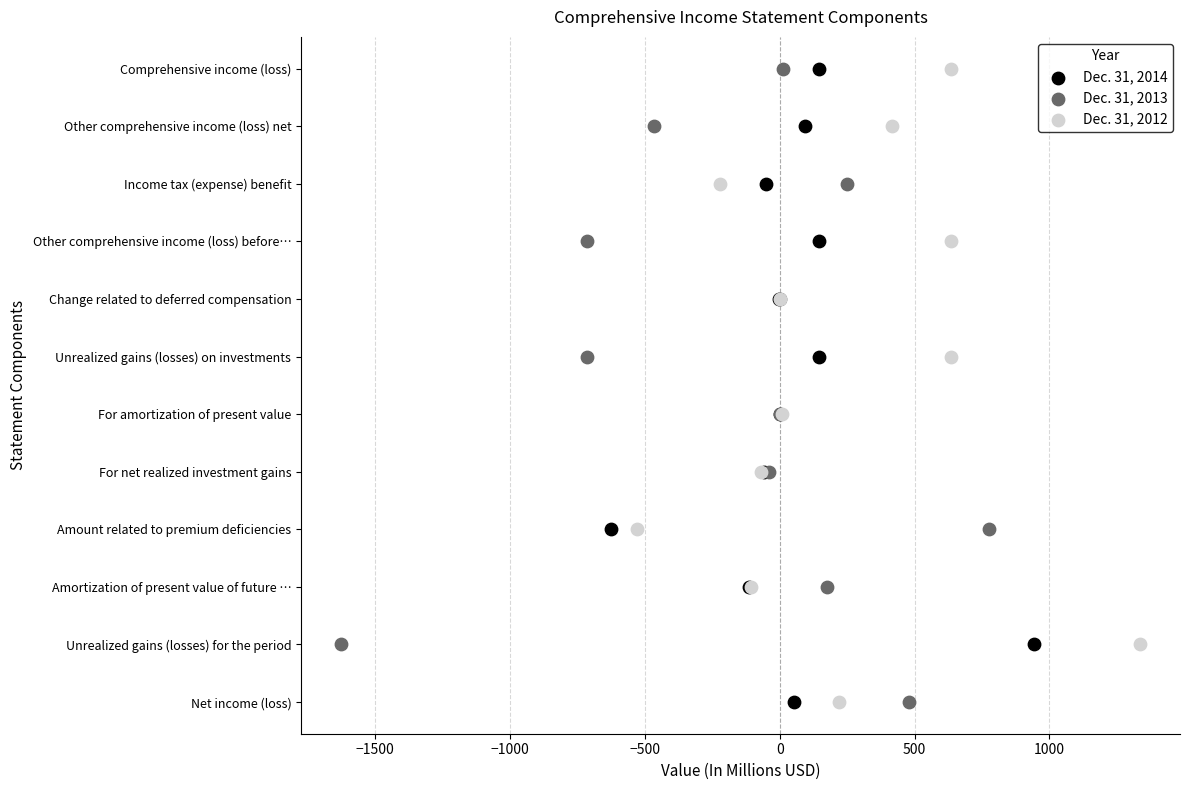

What are all the series names shown in the legend?

Dec. 31, 2014, Dec. 31, 2013, Dec. 31, 2012